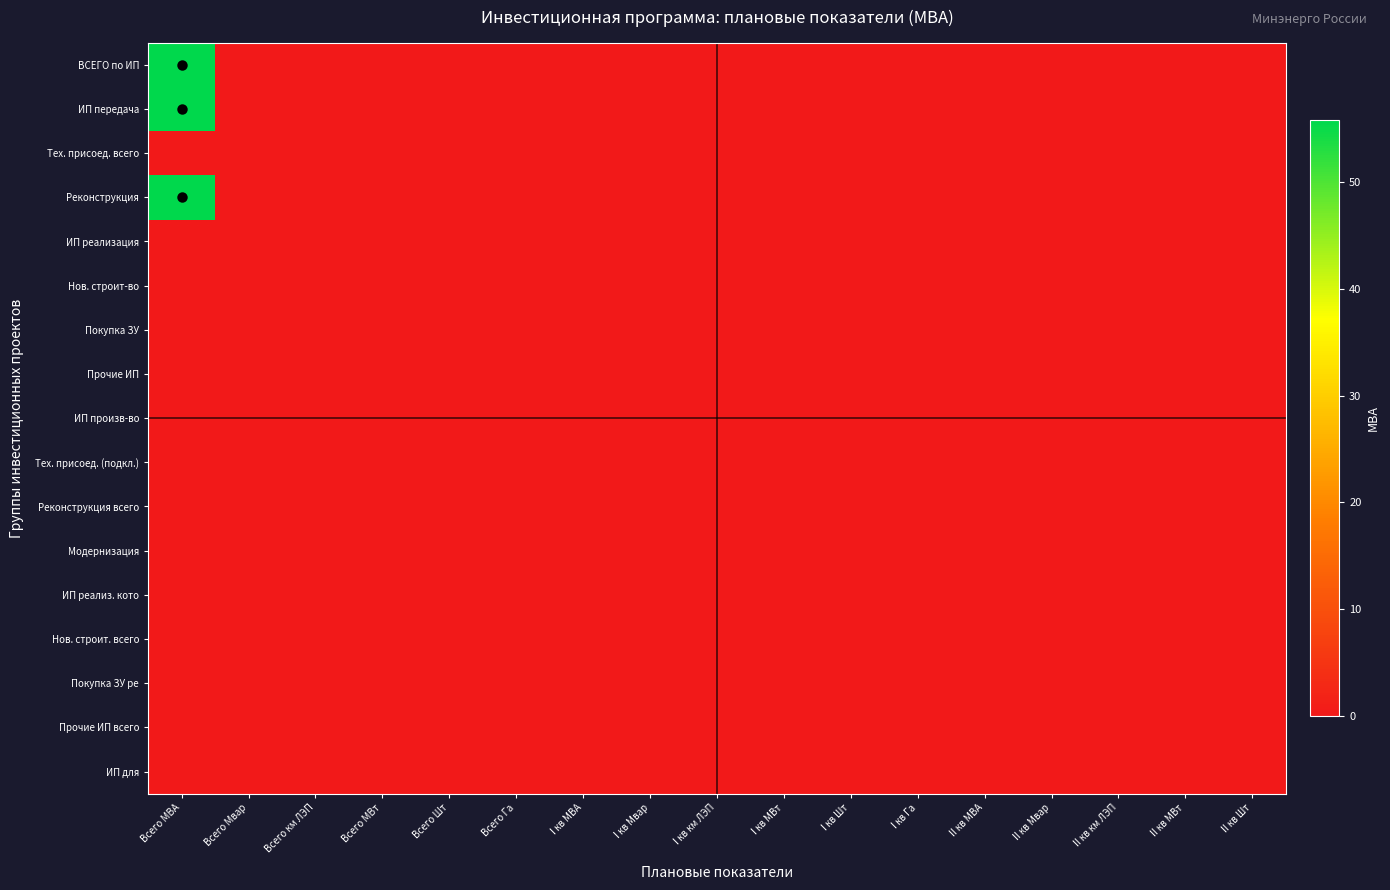

At I кв км ЛЭП, list the series in order from smallest to largest.

ВСЕГО по ИП, ИП передача, Тех. присоед. всего, Реконструкция, ИП реализация, Нов. строит-во, Покупка ЗУ, Прочие ИП, ИП произв-во, Тех. присоед. (подкл.), Реконструкция всего, Модернизация, ИП реализ. кото, Нов. строит. всего, Покупка ЗУ ре, Прочие ИП всего, ИП для